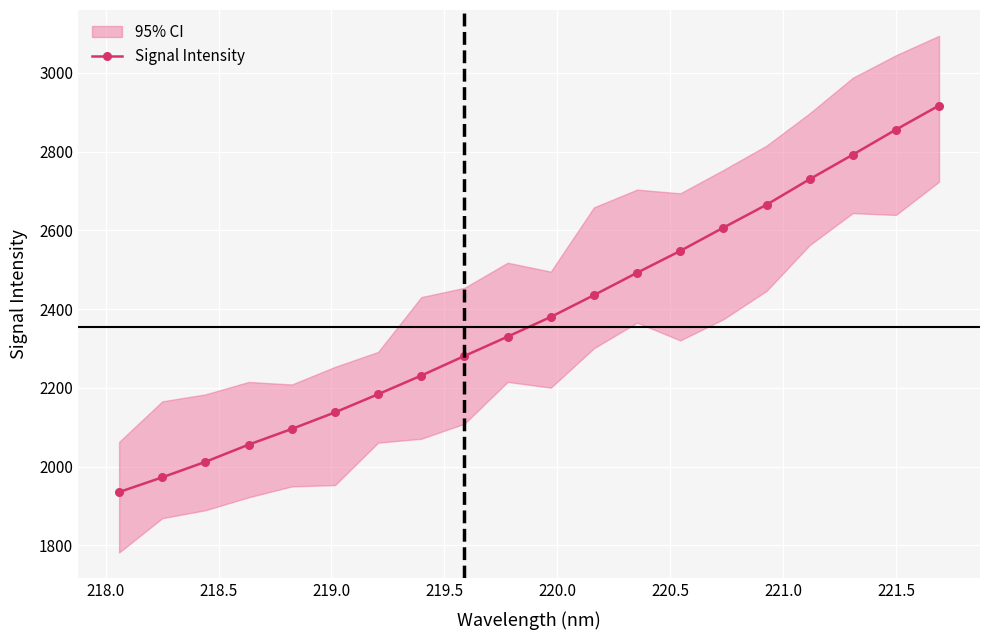

How many values are below 2379?

10